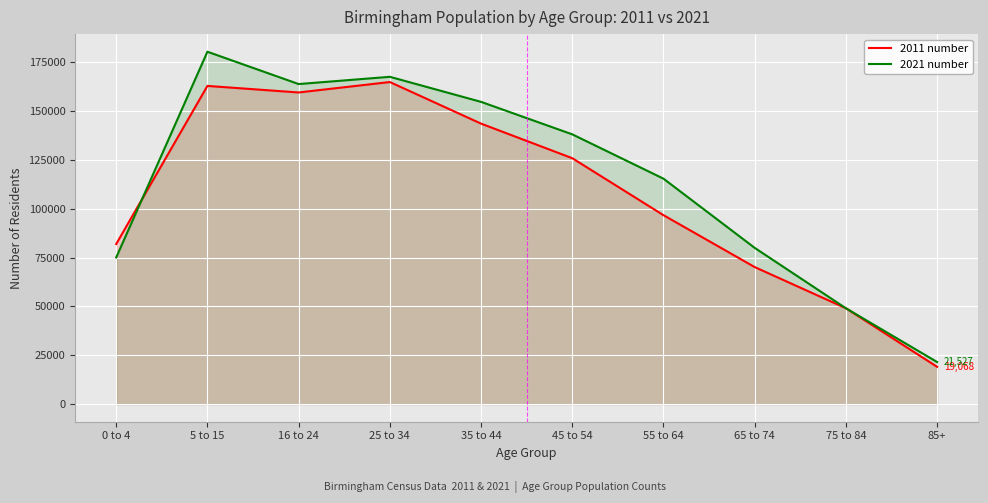

What is the value of the 2011 number point at the 6th from the left?

125807